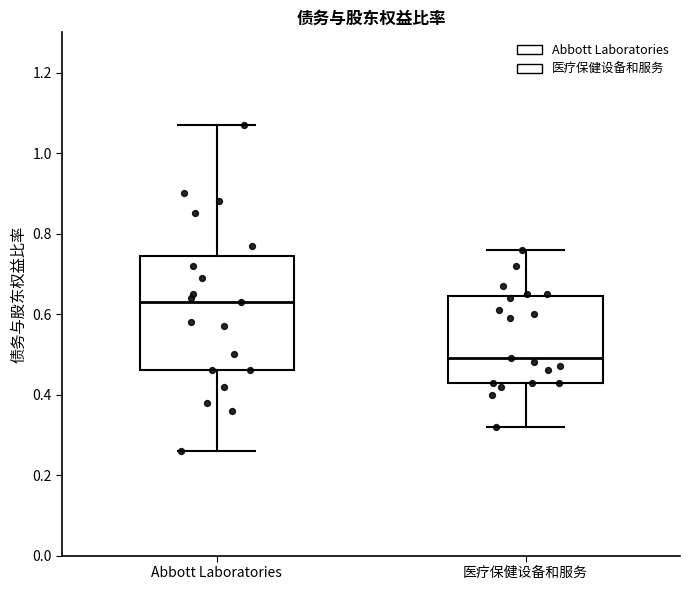

Comparing the boxes themselves (not the whiskers), which one is the tallest?

Abbott Laboratories